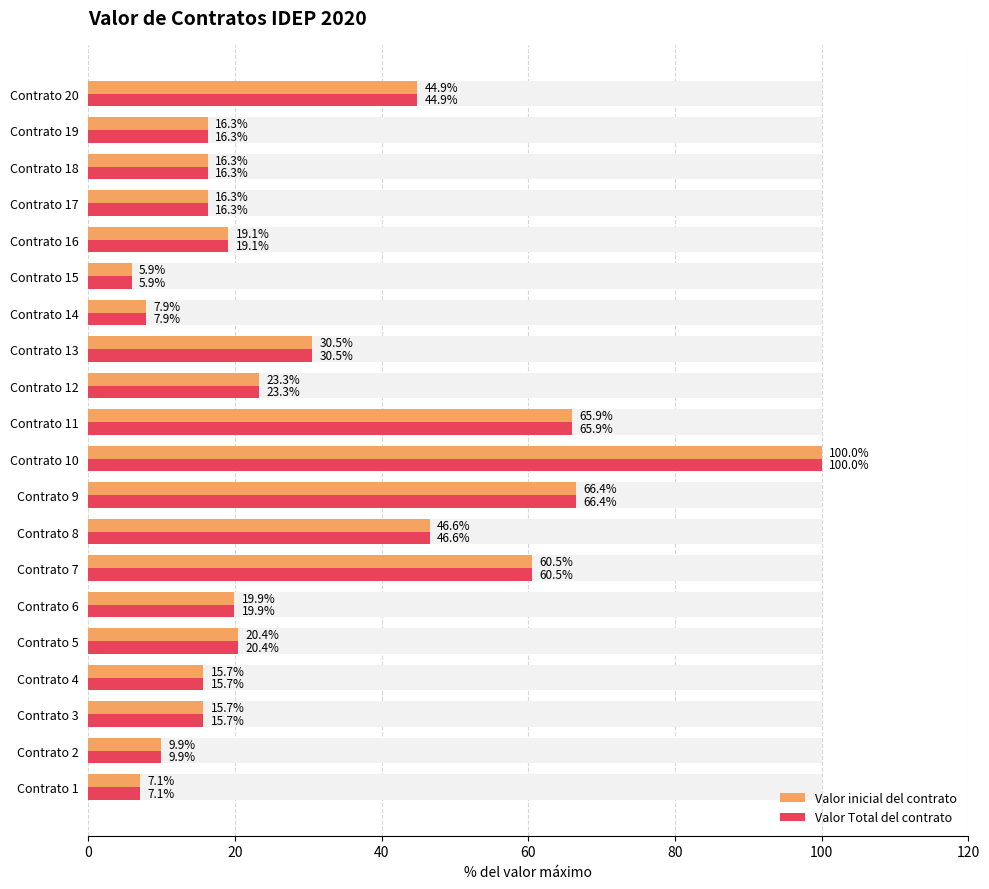

What is the lowest value of the Valor Total del contrato series?

5.9